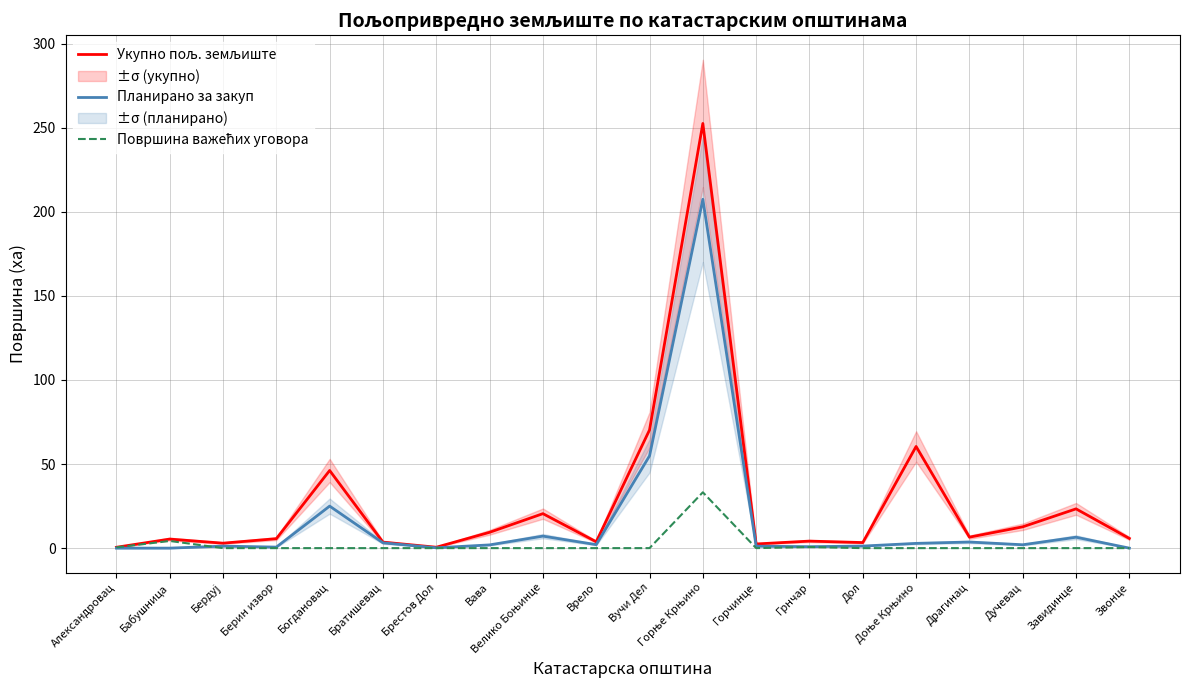

Which series has the largest total across all categories?

Укупно пољ. земљиште